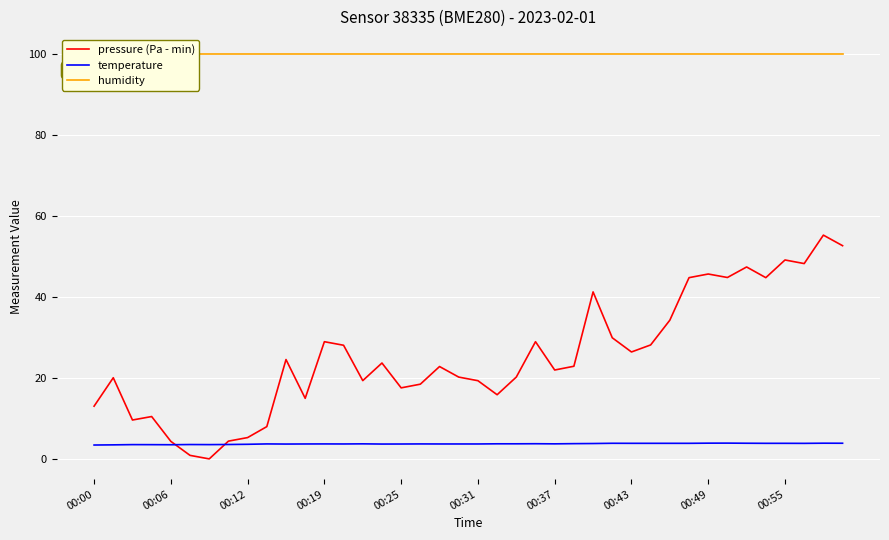

The humidity series shows 35.5 at 21. True or false?

False